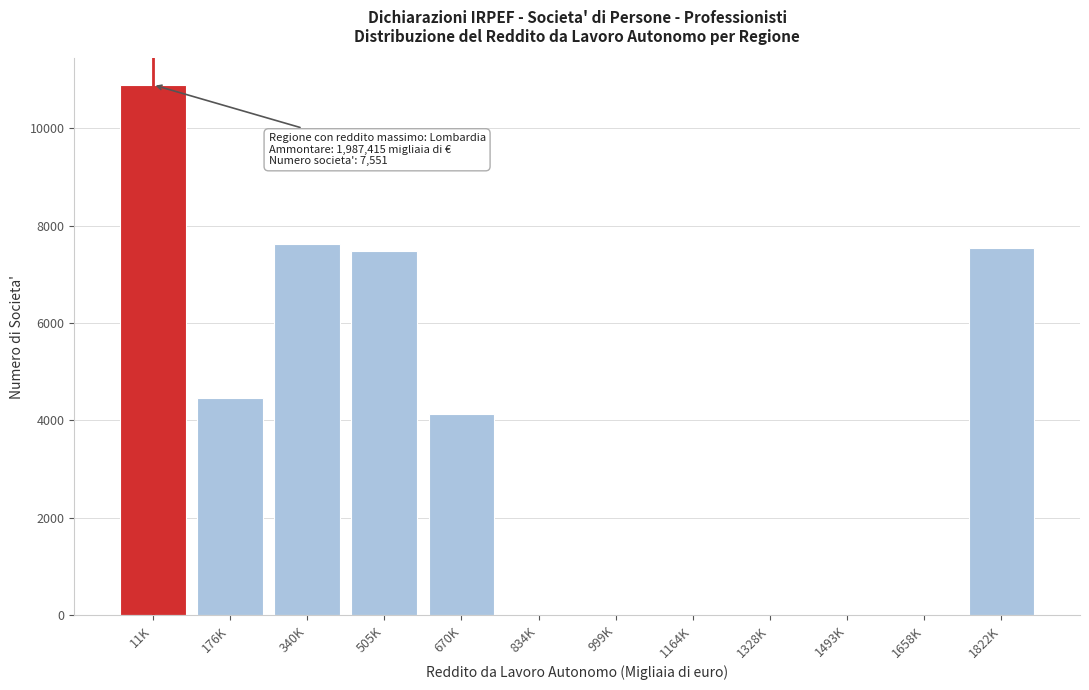

Reading left to right, transcribe all the data shown in this chart.

11K=10895	176K=4471	340K=7627	505K=7478	670K=4135	834K=0	999K=0	1164K=0	1328K=0	1493K=0	1658K=0	1822K=7551